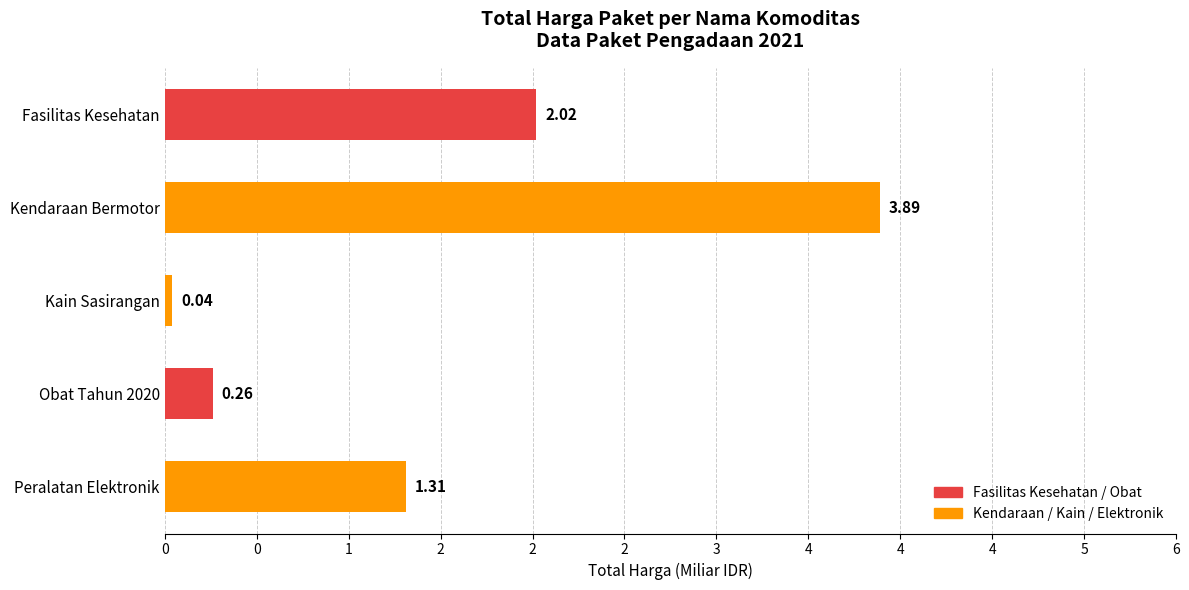

List the labels in order of value, largest first.

Kendaraan Bermotor, Fasilitas Kesehatan, Peralatan Elektronik, Obat Tahun 2020, Kain Sasirangan